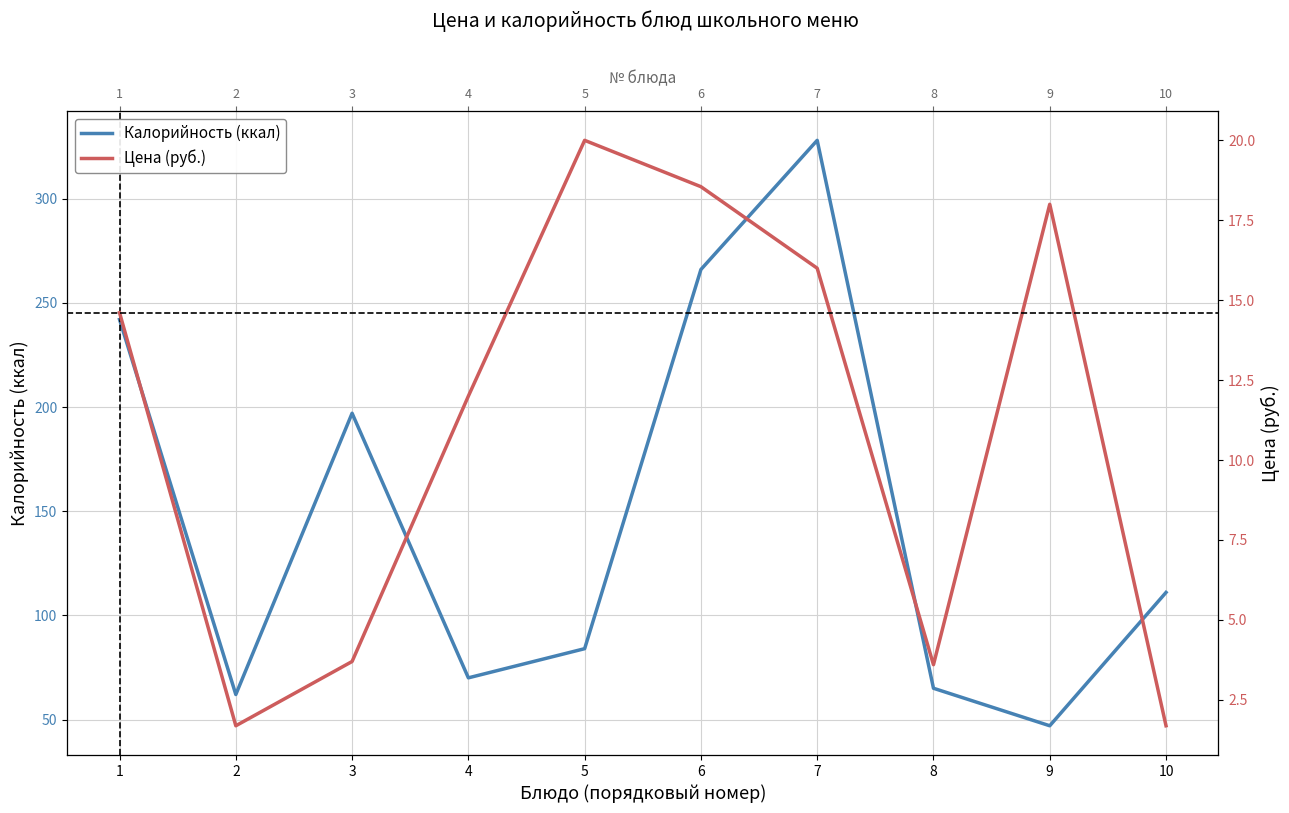

At which label does Цена (руб.) reach its minimum?

2